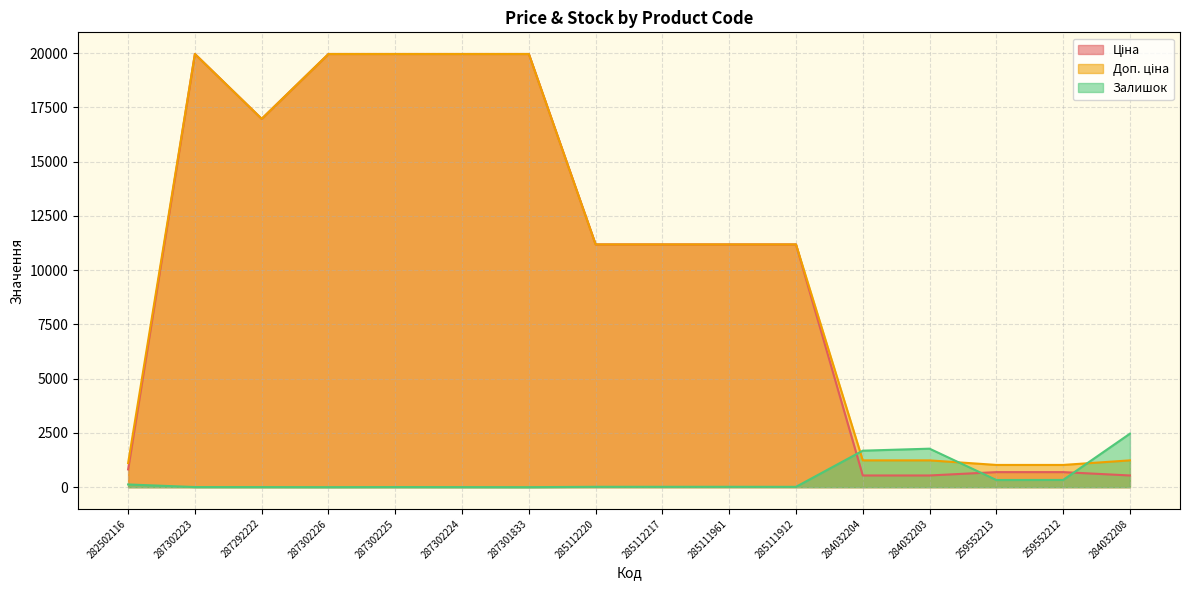

How many values in the Залишок series exceed 17?

6